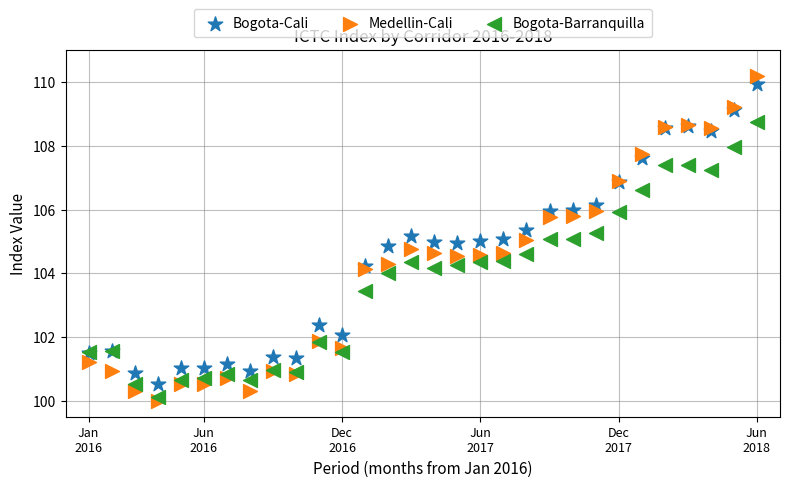

What is the X range (max minus min) for the scatter plot?

29.0